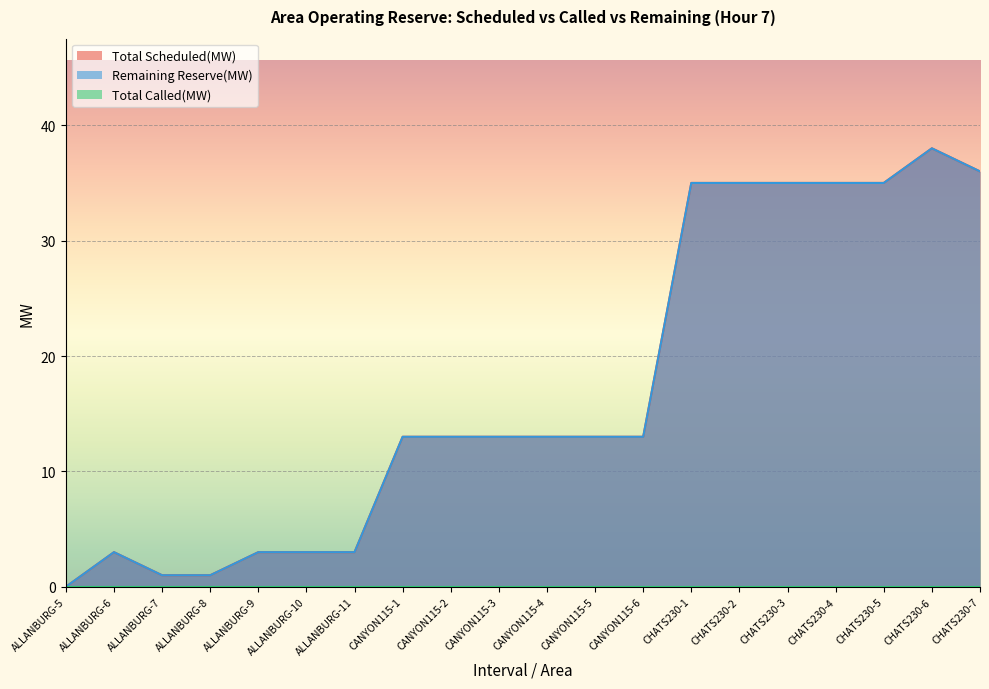

At which label does Remaining Reserve(MW) first exceed 13?

CHATS230-1